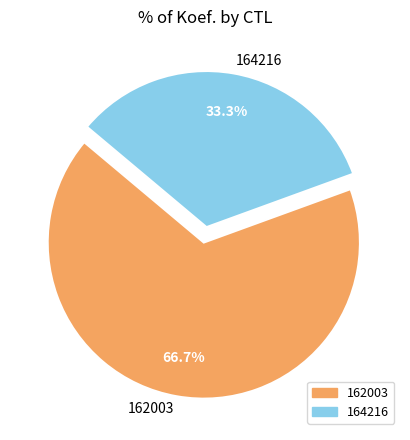

To the nearest percent, what is the average slice percentage?

50%